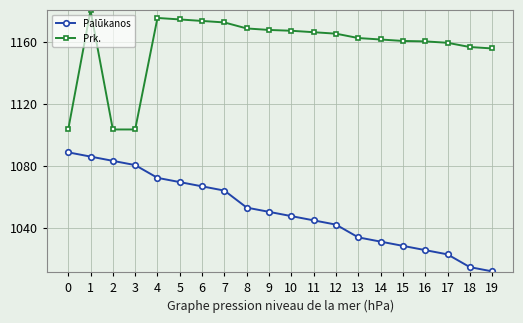

Rank the series at 12 from highest to lowest value.

Prk., Palūkanos